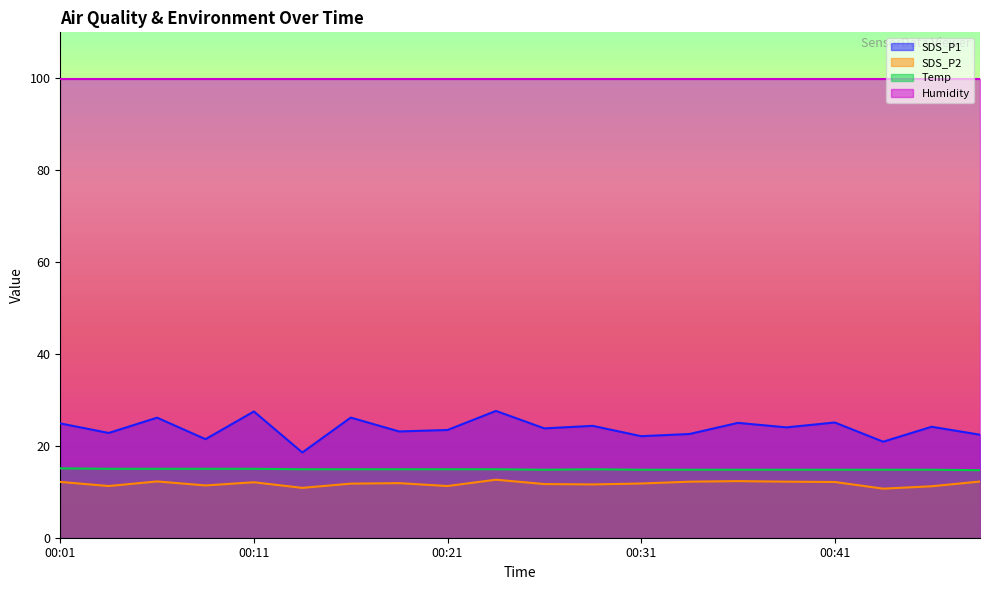

At which category does the chart reach its peak across all series?

00:23